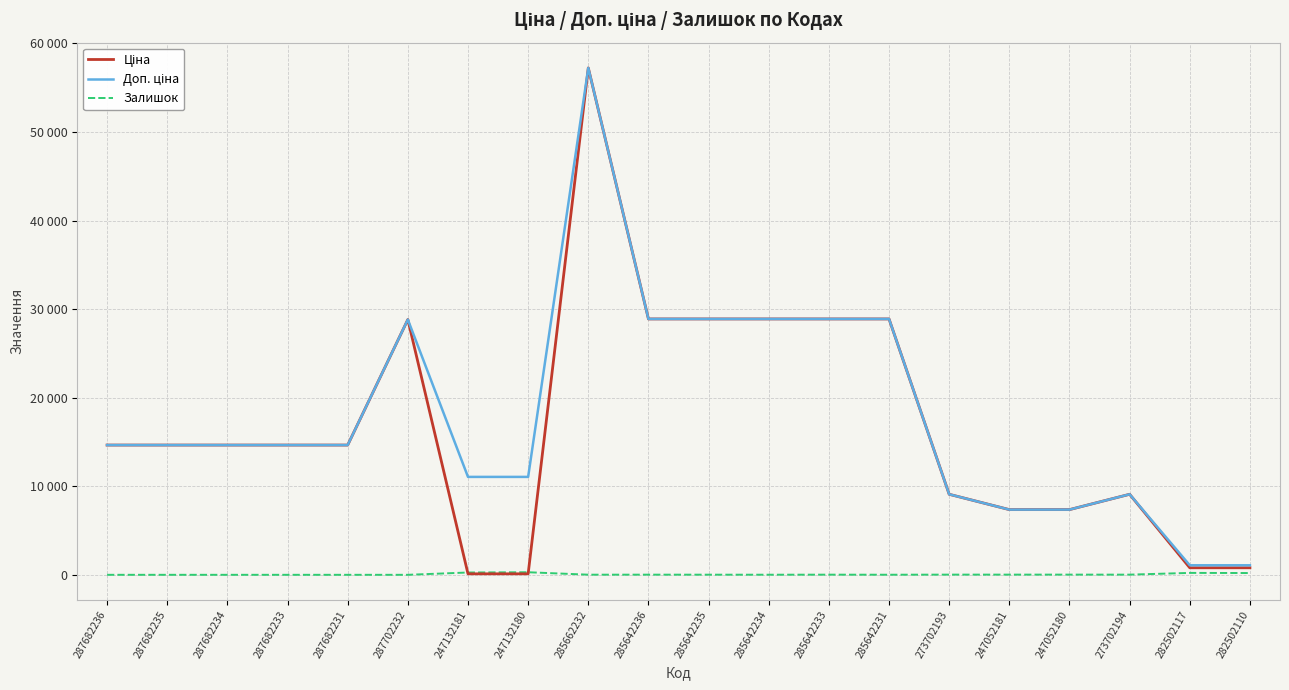

Is this an area chart (filled region under the line)?

No